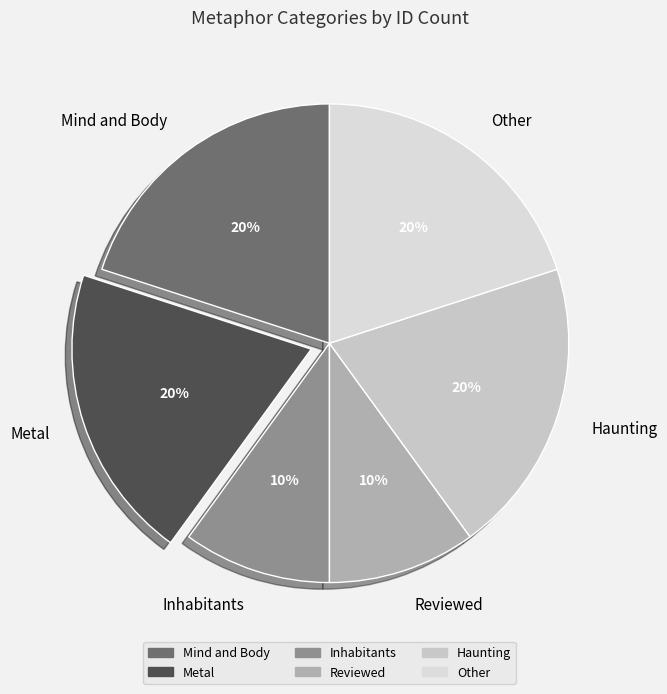

Combined, do Haunting and Reviewed account for over 50%?

No